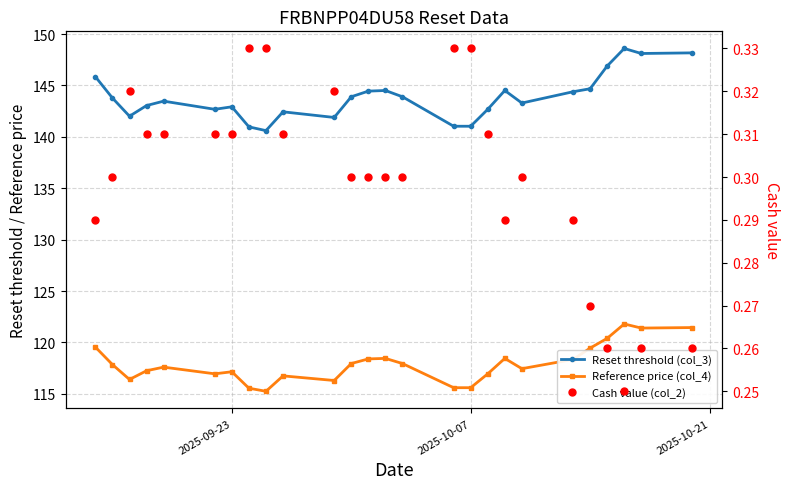

True or false: Reset threshold (col_3) has more than 1 interior local peaks.

True